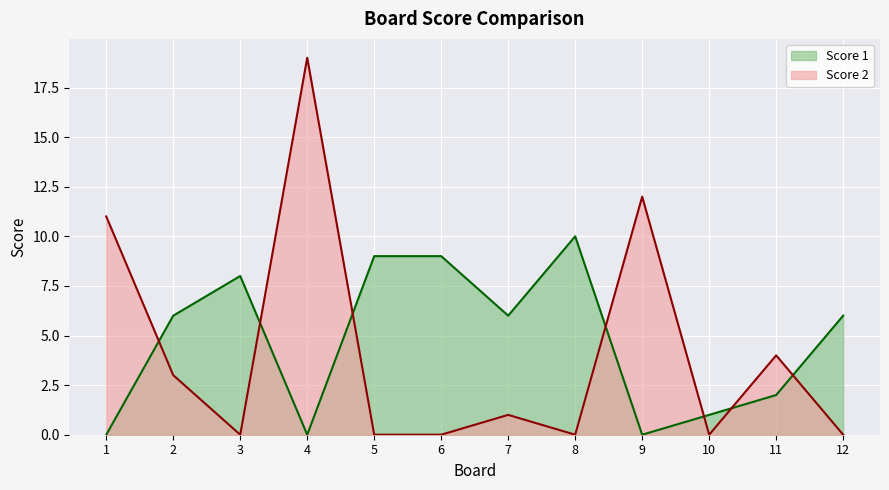

What is the difference between the Score 1 values at 4 and 5?

9